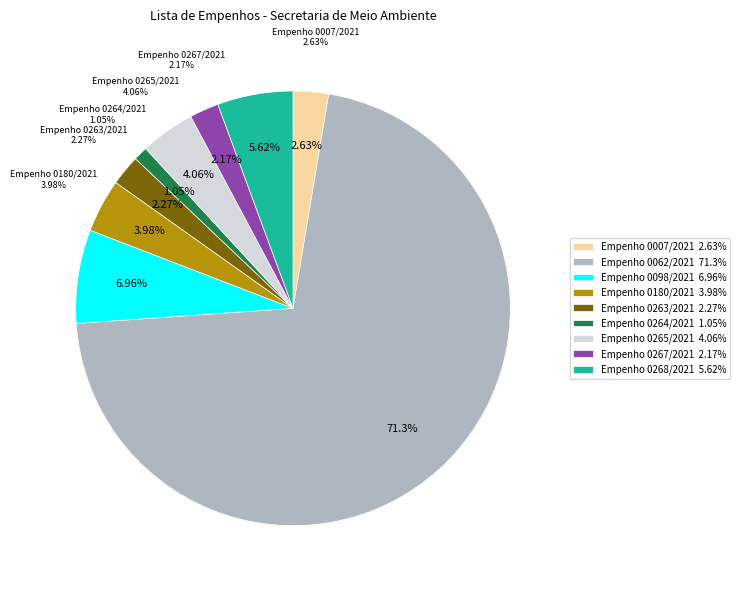

How many slices are in this pie chart?

9